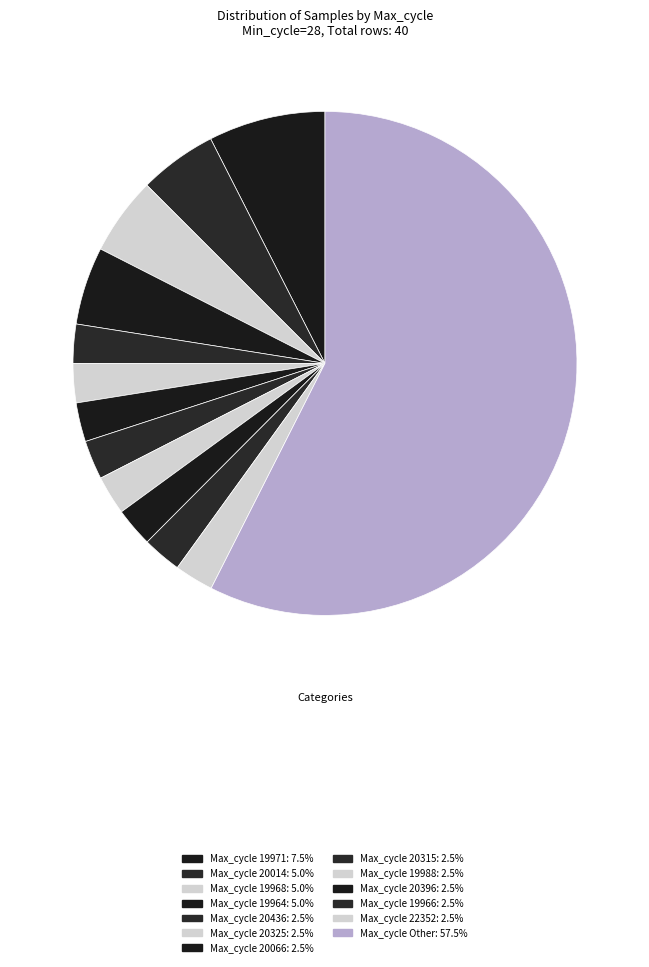

Count the number of slices in the pie.

13